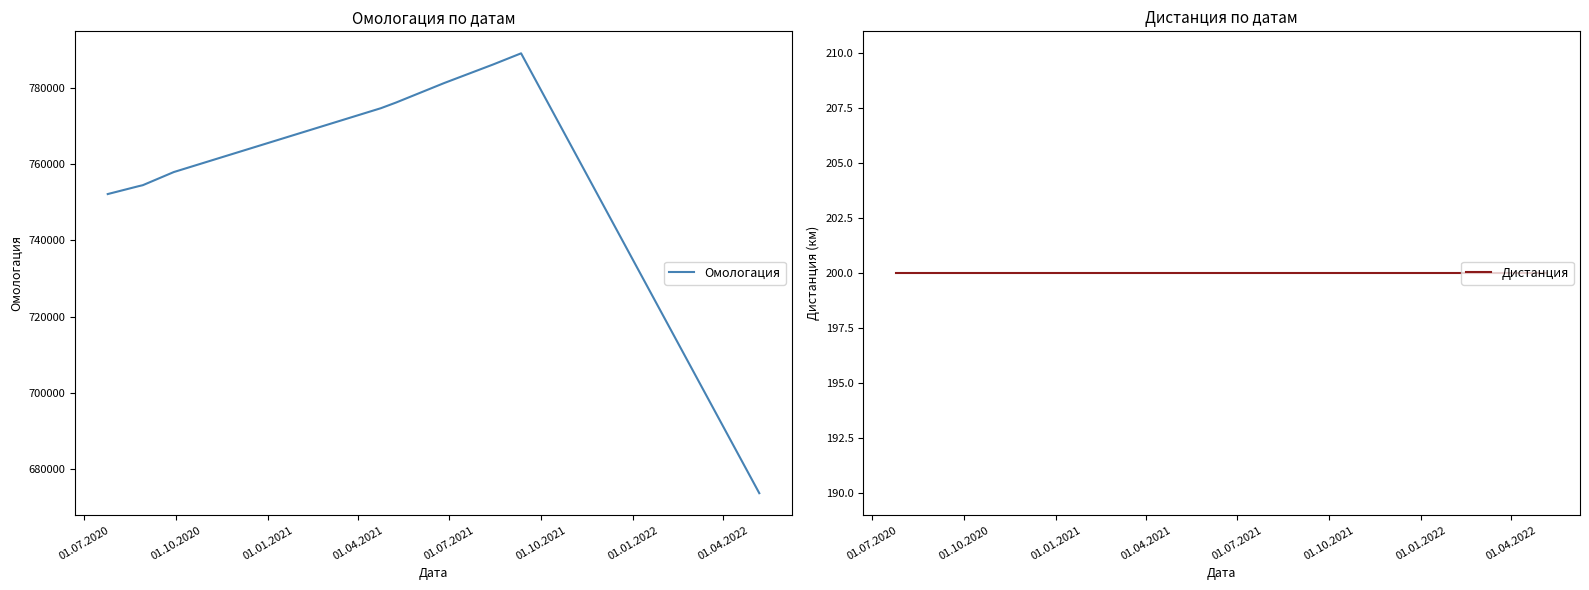

What is the lowest value of the Омологация series?

673667